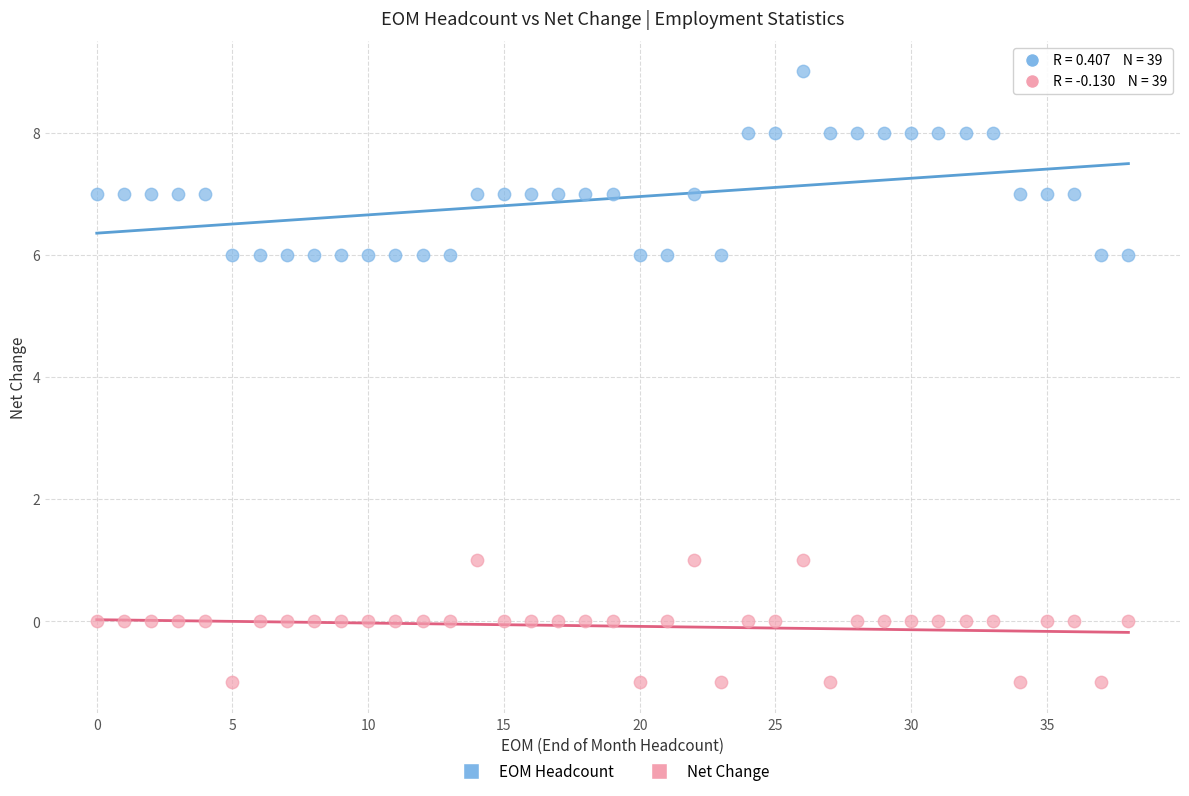

Which series reaches the maximum Y coordinate?

EOM Headcount